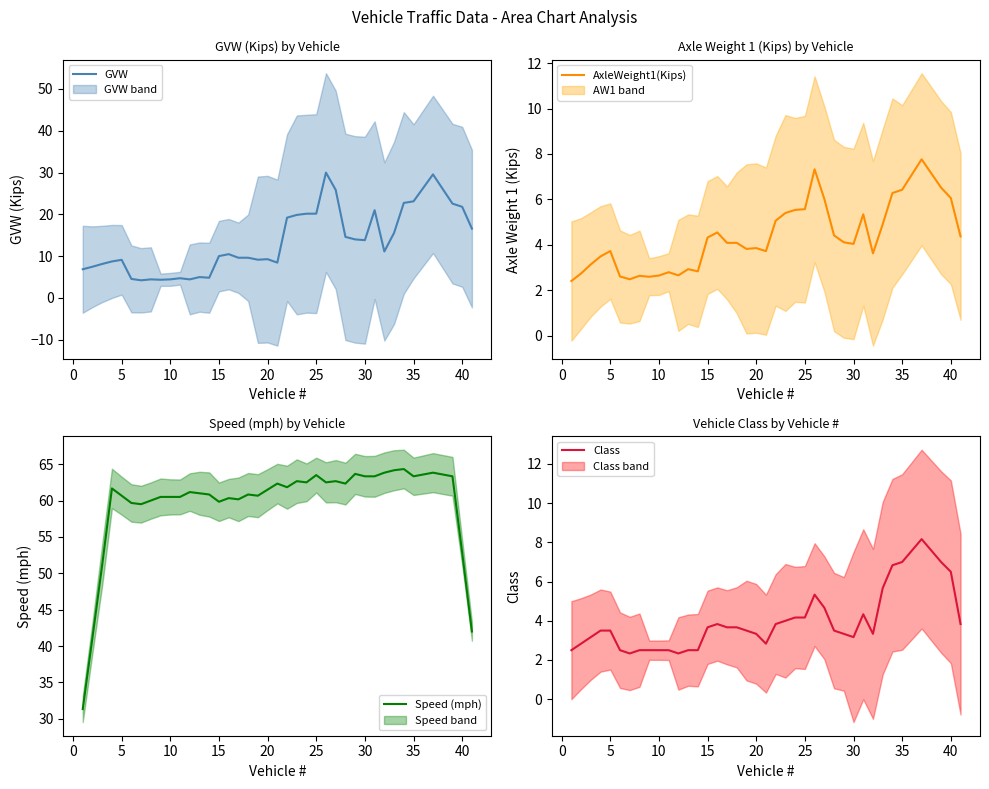

What is the minimum value shown in the chart?

2.3